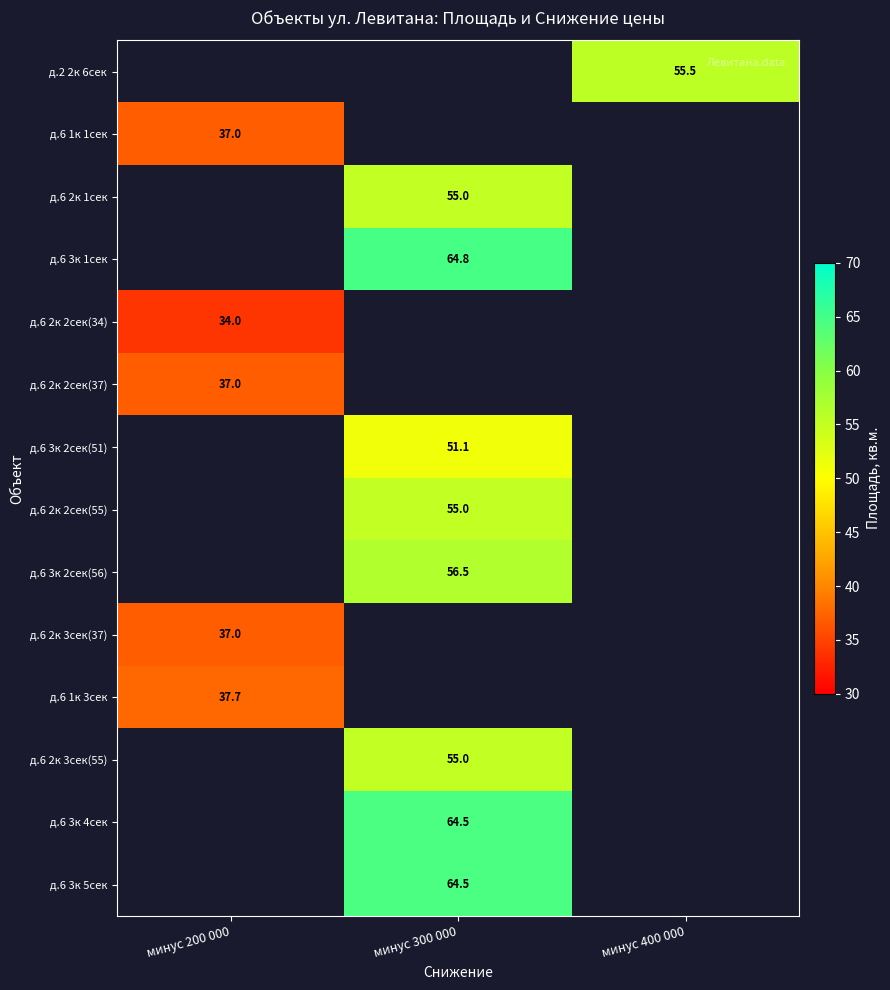

Which category has the highest value across all series?

минус 300 000